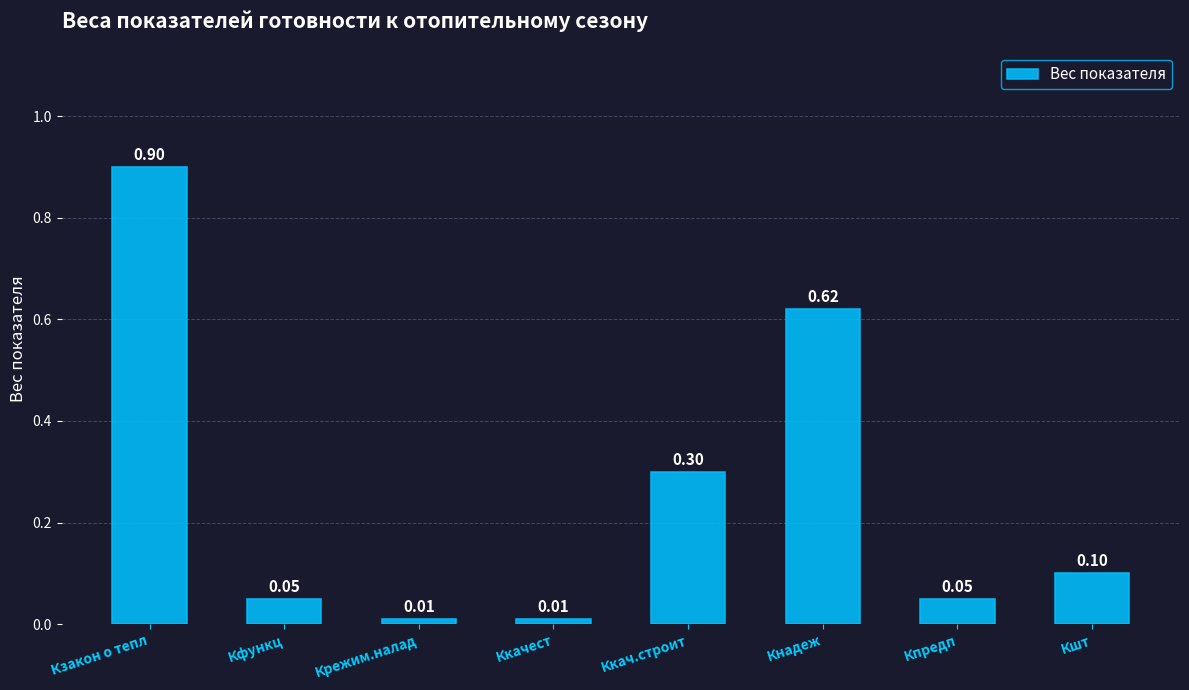

What is the label of the 6th bar from the left?

Кнадеж